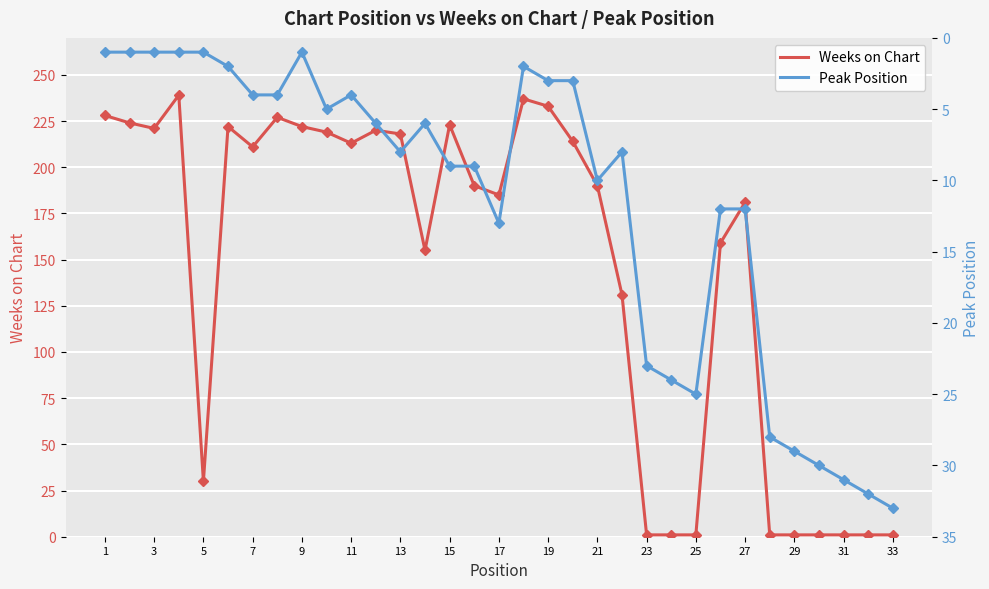

Is this an area chart (filled region under the line)?

No